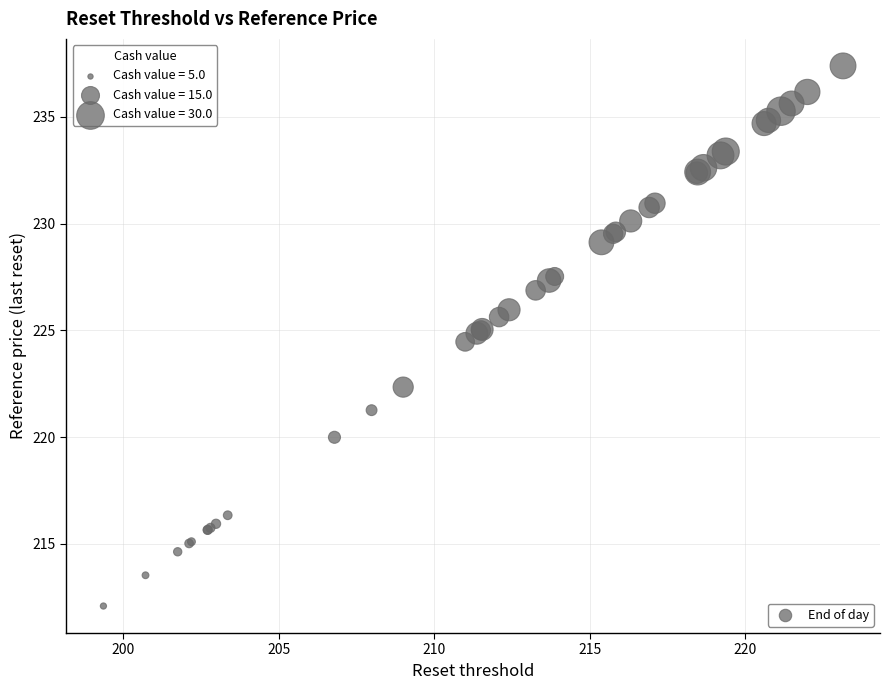

What Y value in the scatter plot is closest to 224?

224.5